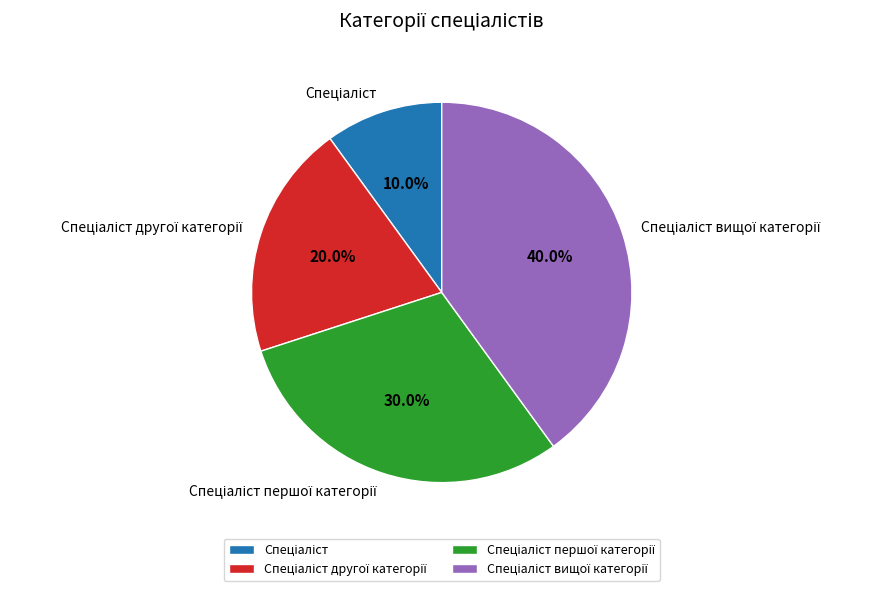

Is there a majority slice in this chart?

No